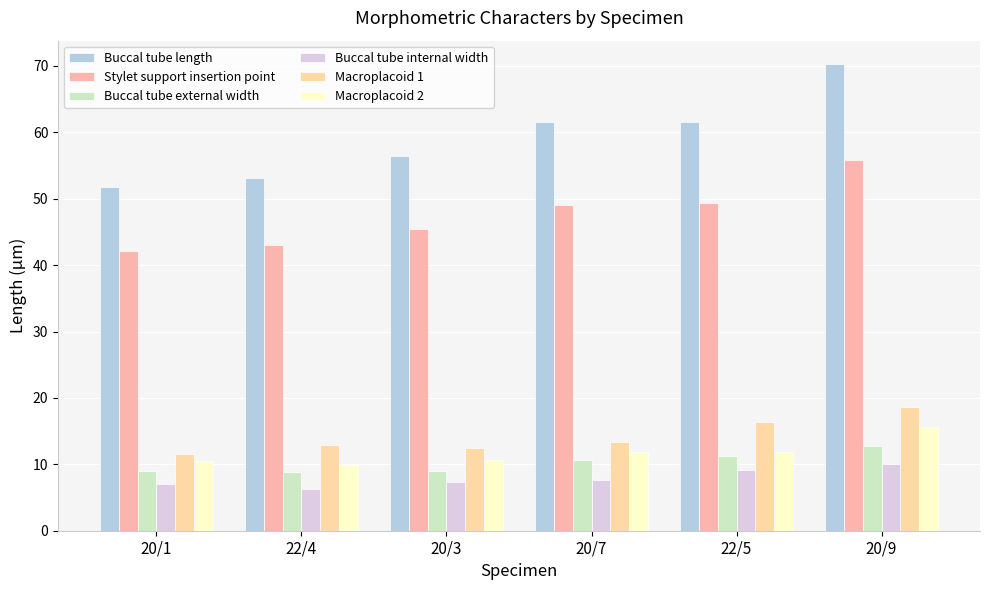

Reading right to left, list all the values displayed in this chart.

Buccal tube length: 70.3	61.6	61.6	56.5	53.2	51.8
Stylet support insertion point: 55.9	49.3	49.0	45.5	43.1	42.2
Buccal tube external width: 12.7	11.2	10.6	9.0	8.8	9.0
Buccal tube internal width: 10.0	9.1	7.6	7.3	6.3	7.0
Macroplacoid 1: 18.7	16.4	13.4	12.5	12.9	11.6
Macroplacoid 2: 15.6	11.8	11.8	10.6	9.9	10.5